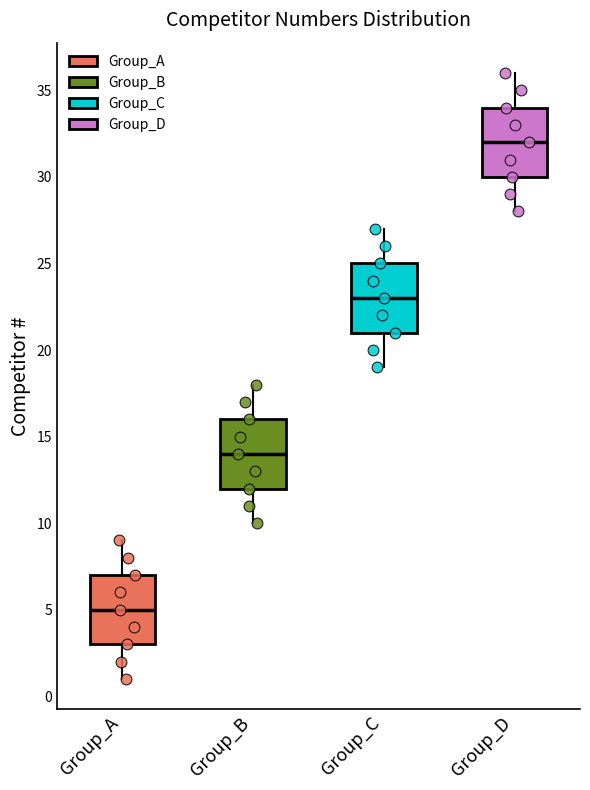

Reading left to right, read every box against the y-axis: the position of its median line, the range the box covers, and the ends of its whiskers. The values are not printed on the chart, so give them approximately, as read against the axis.

Group_A: median 5, box 3 to 7, whiskers 1 to 9
Group_B: median 14, box 12 to 16, whiskers 10 to 18
Group_C: median 23, box 21 to 25, whiskers 19 to 27
Group_D: median 32, box 30 to 34, whiskers 28 to 36